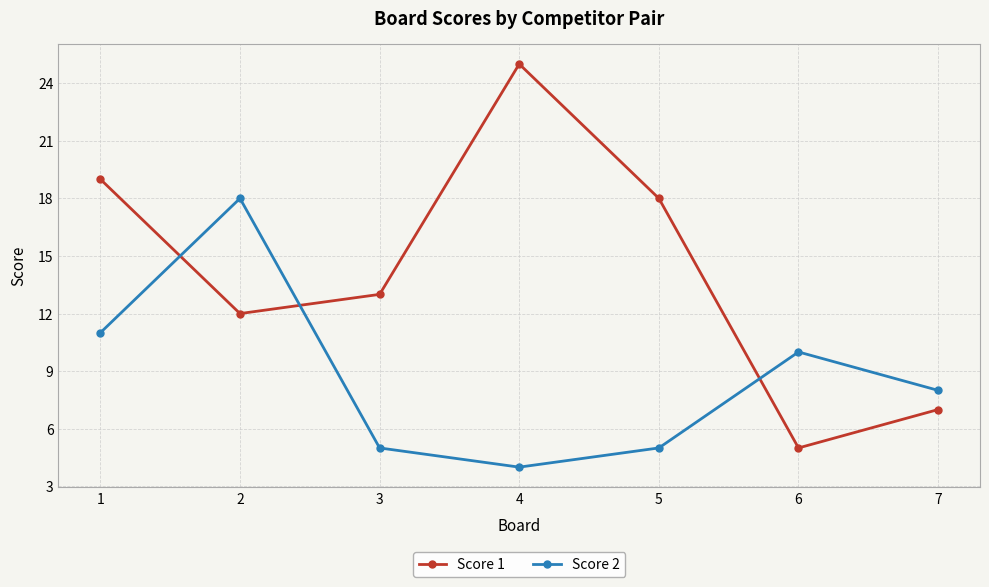

What is the sum of all Score 1 values?

99